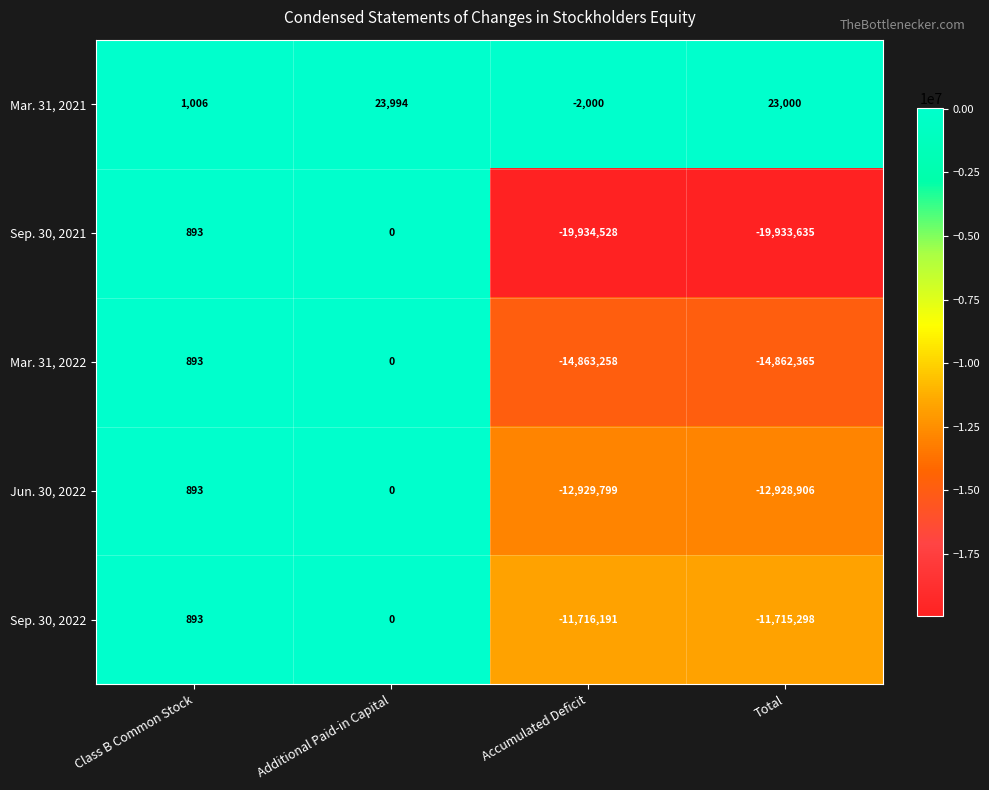

Which series changed the most between Class B Common Stock and Accumulated Deficit?

Sep. 30, 2021